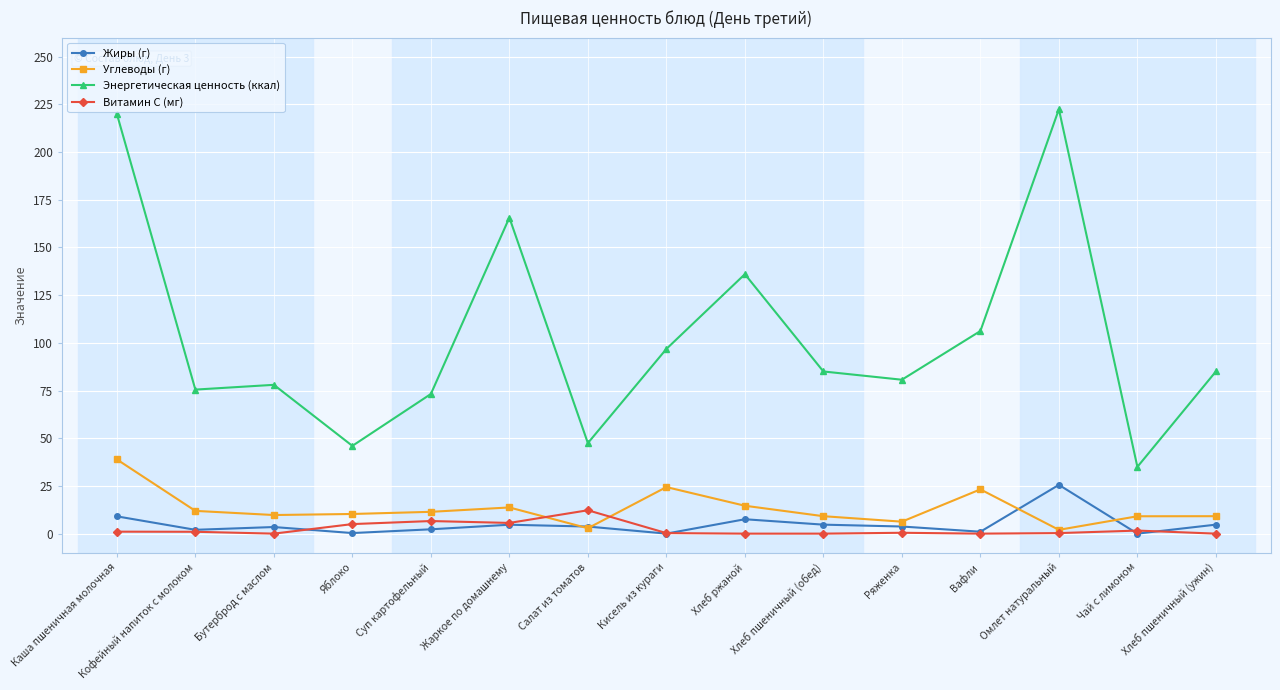

Read the Витамин С (мг) value at Каша пшеничная молочная.

1.0